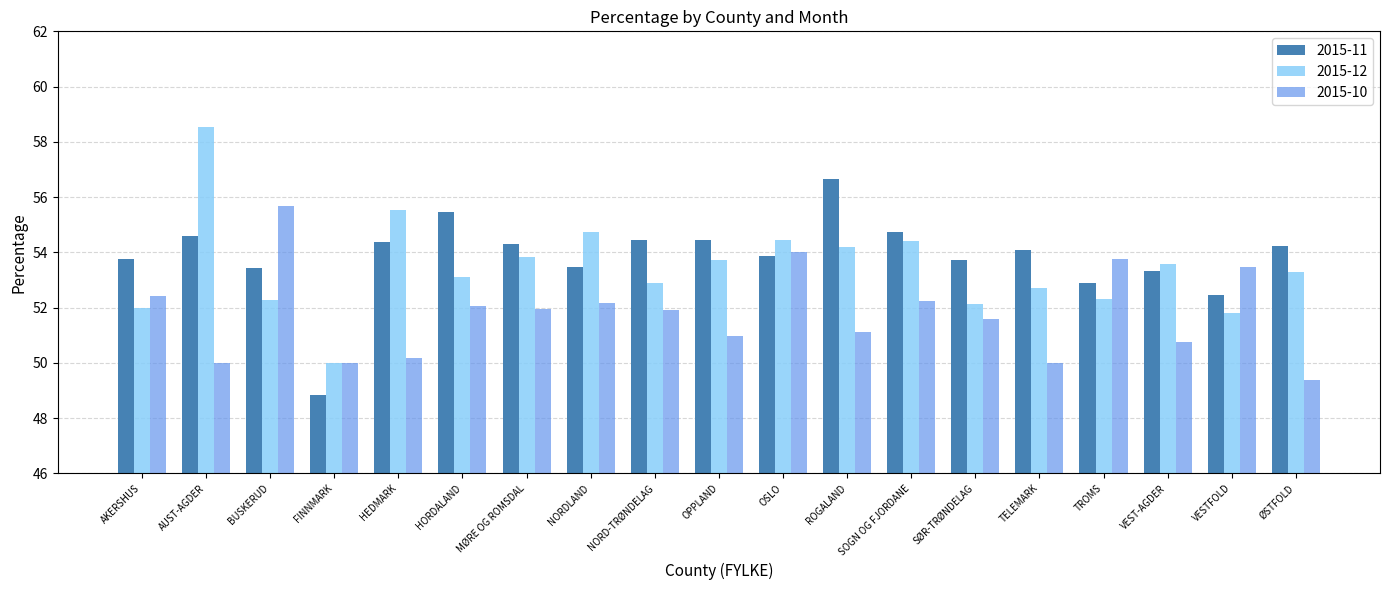

At how many categories does at least one series exceed 53?

18